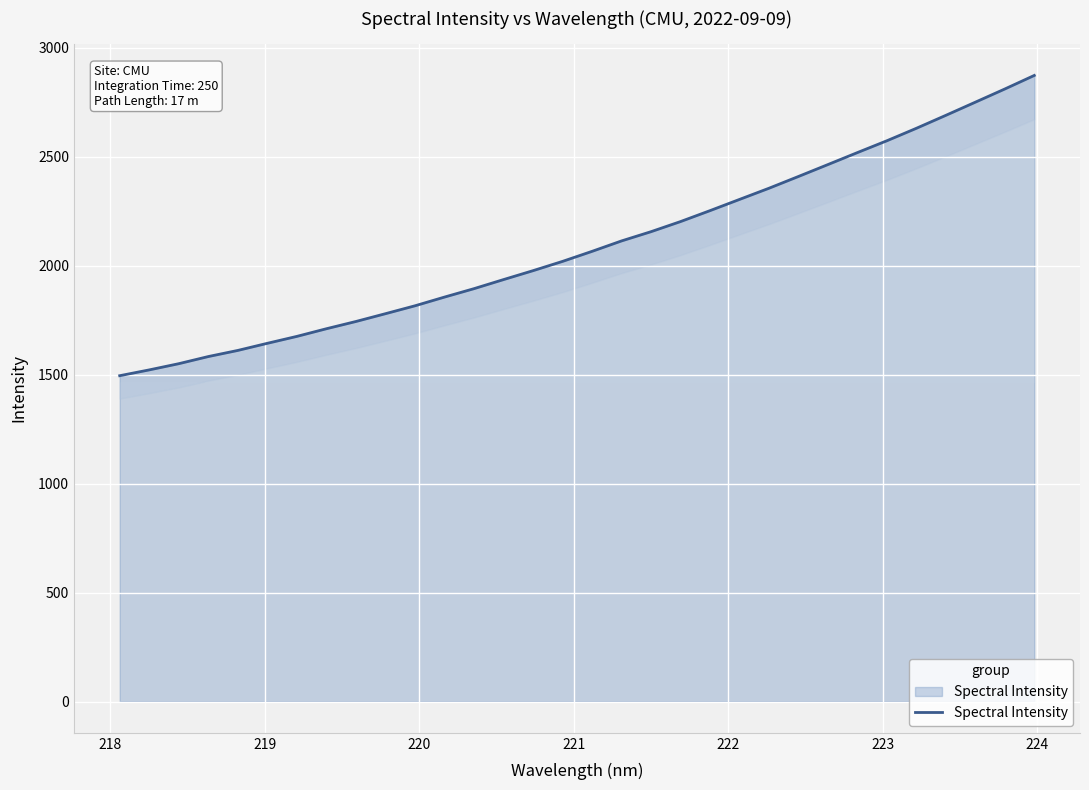

How many distinct data groups are displayed?

1